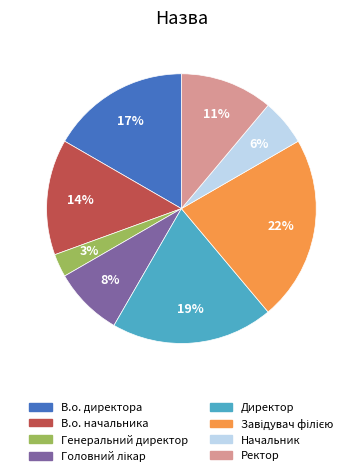

What percentage is the В.о. начальника slice, to the nearest percent?

14%